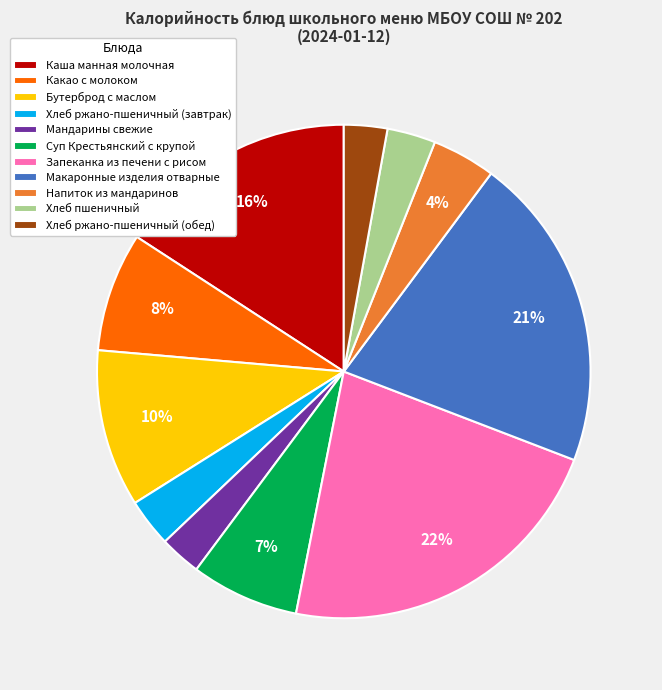

Count the number of slices in the pie.

11